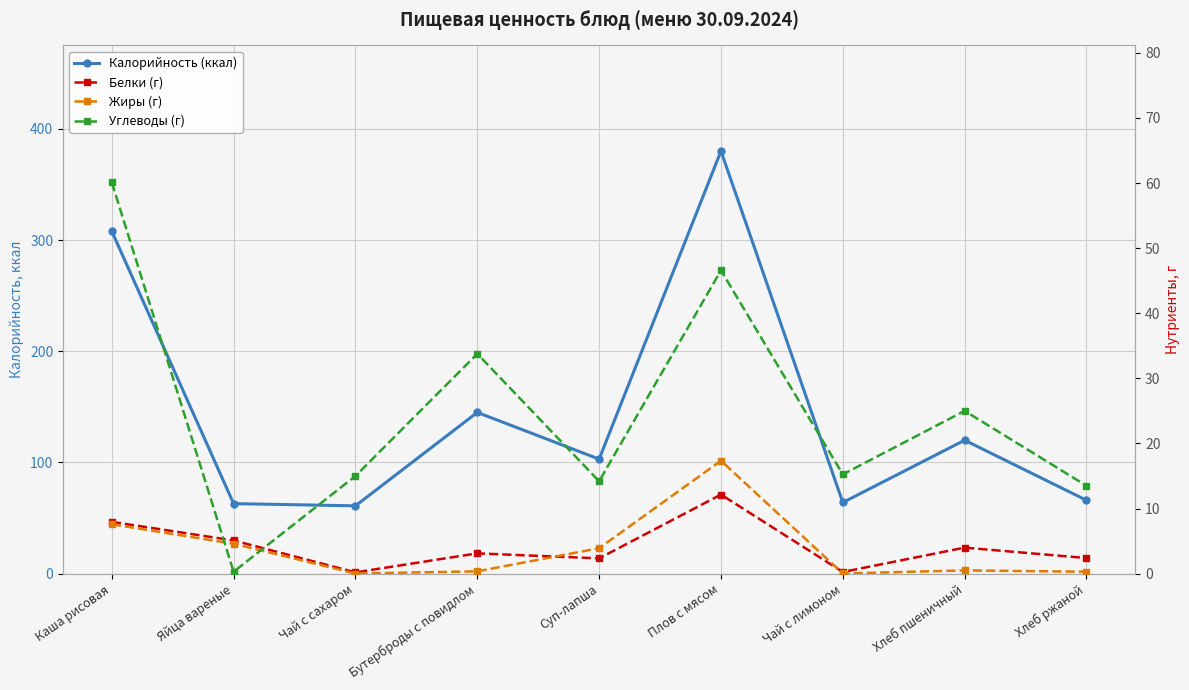

How many data points in Калорийность (ккал) are above 103?

4